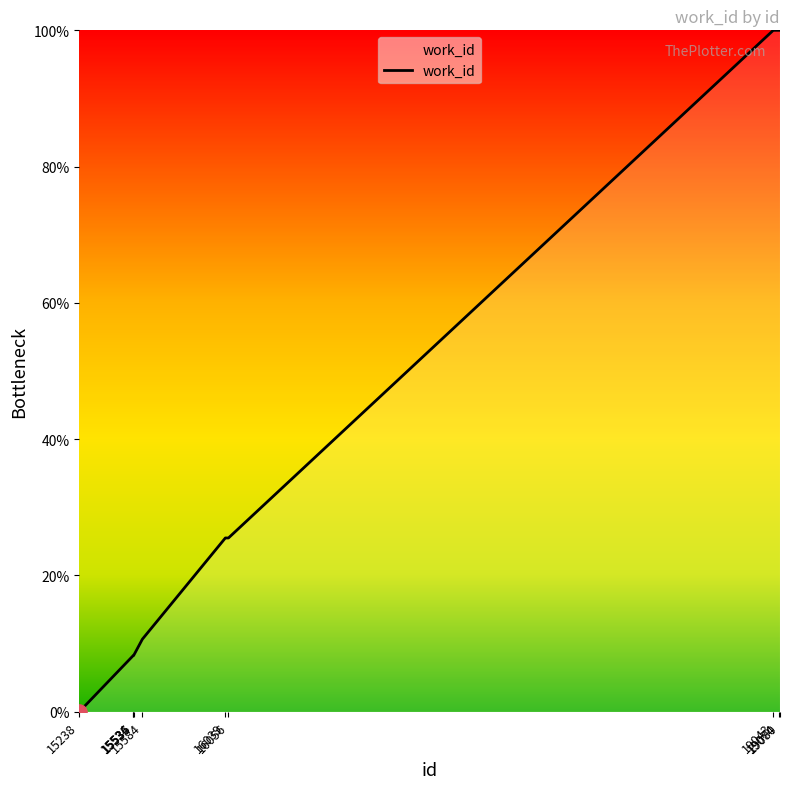

What is the change in value from 15238 to 15584?

+10.7